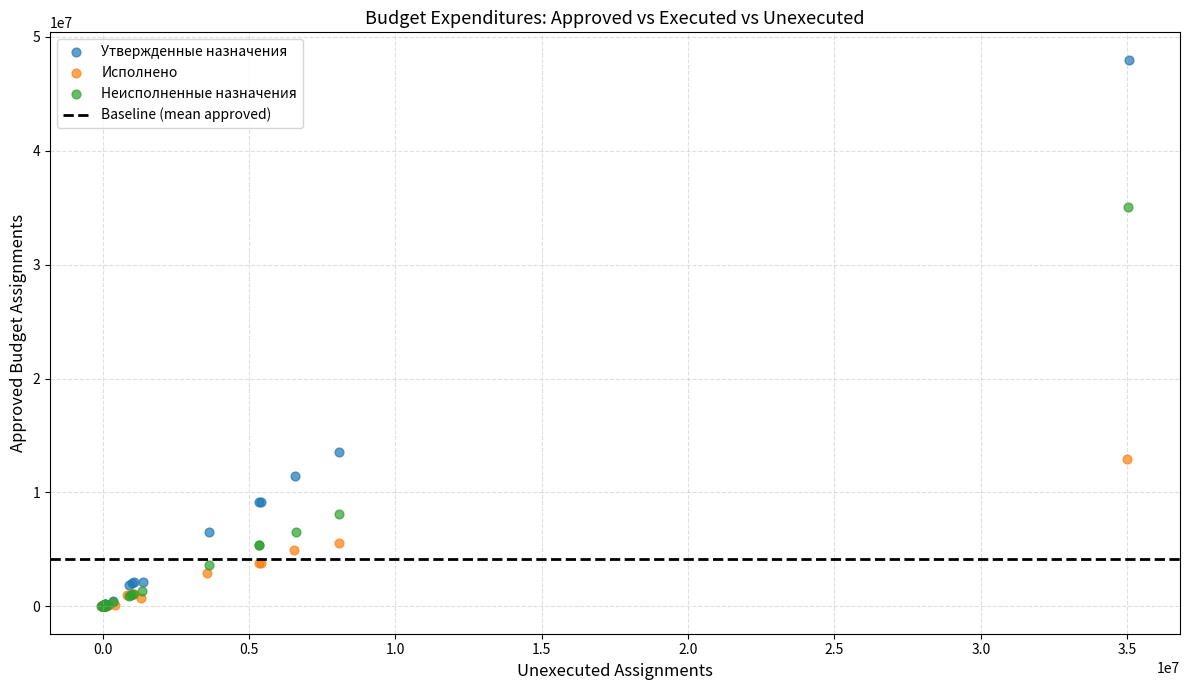

Which series has the widest spread of Y values?

Утвержденные назначения